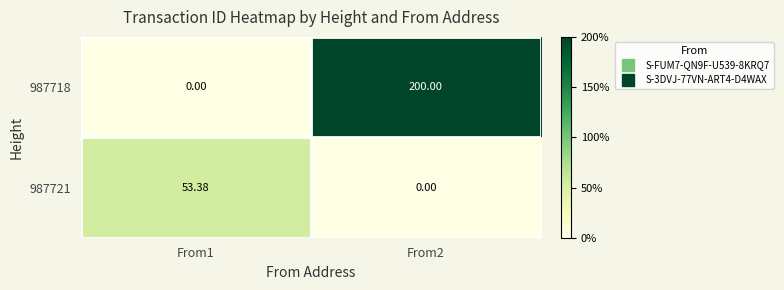

How many distinct data groups are displayed?

2